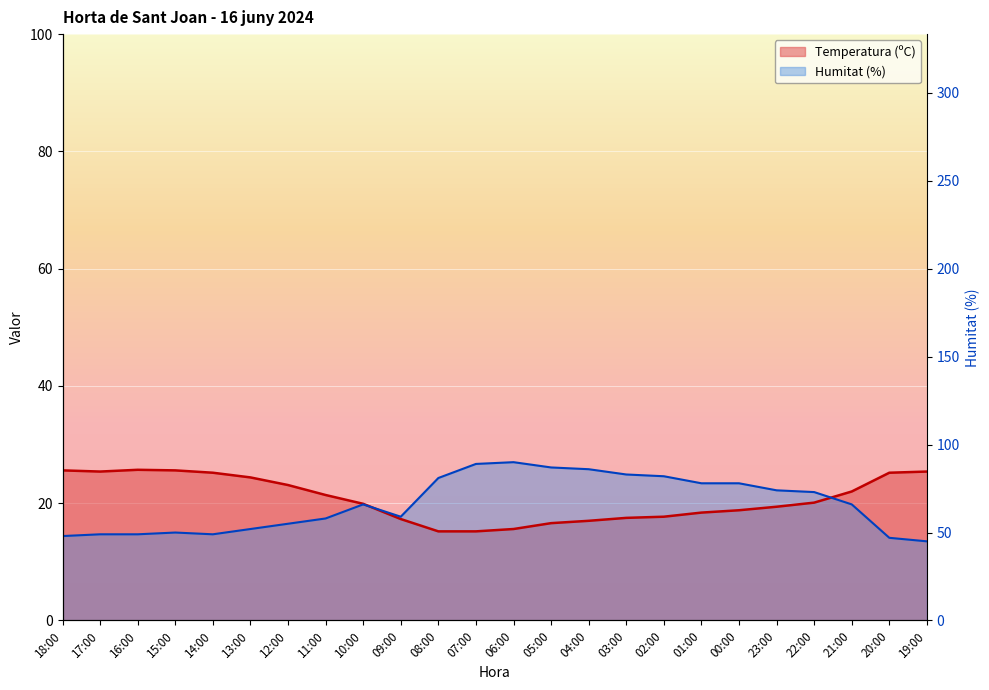

What is the average value of the Humitat (%) series?

19.9